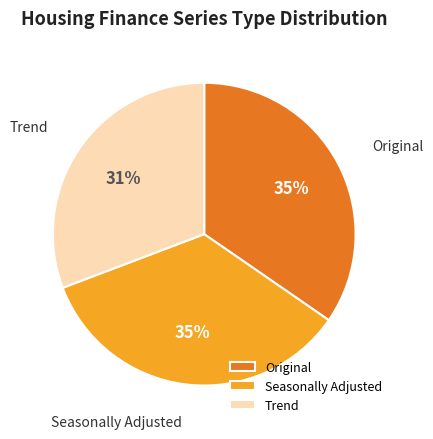

To the nearest percent, what is the difference between the largest and smallest slice percentages?

4%